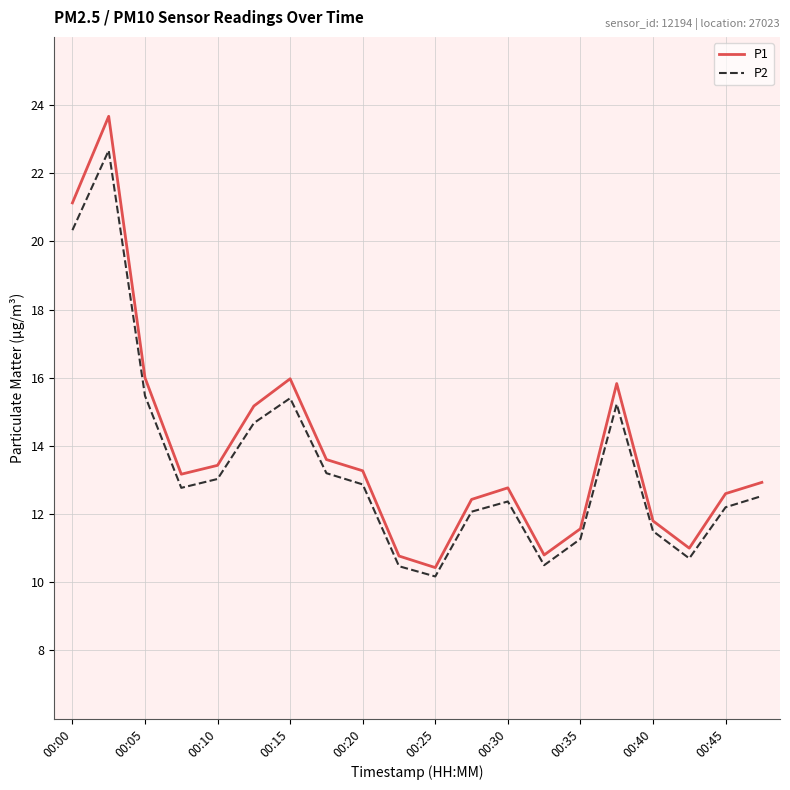

What is the difference between the maximum and minimum values in the P2 series?

12.5